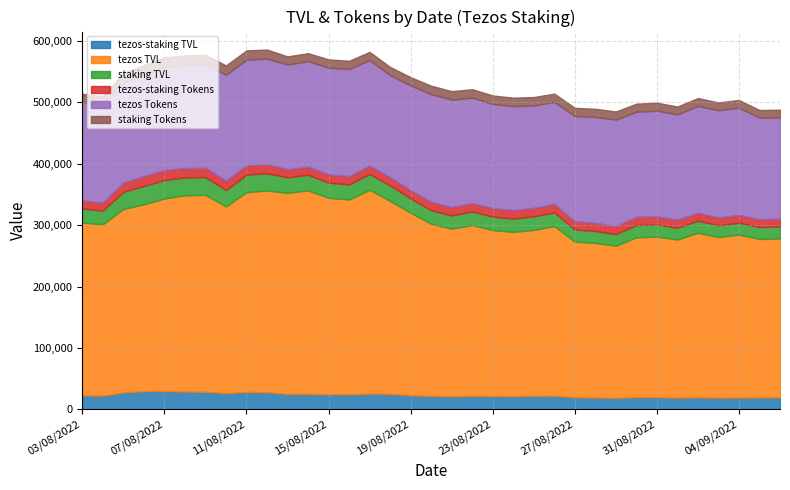

What is the spread (max minus min) of values at 10/08/2022?

288612.4